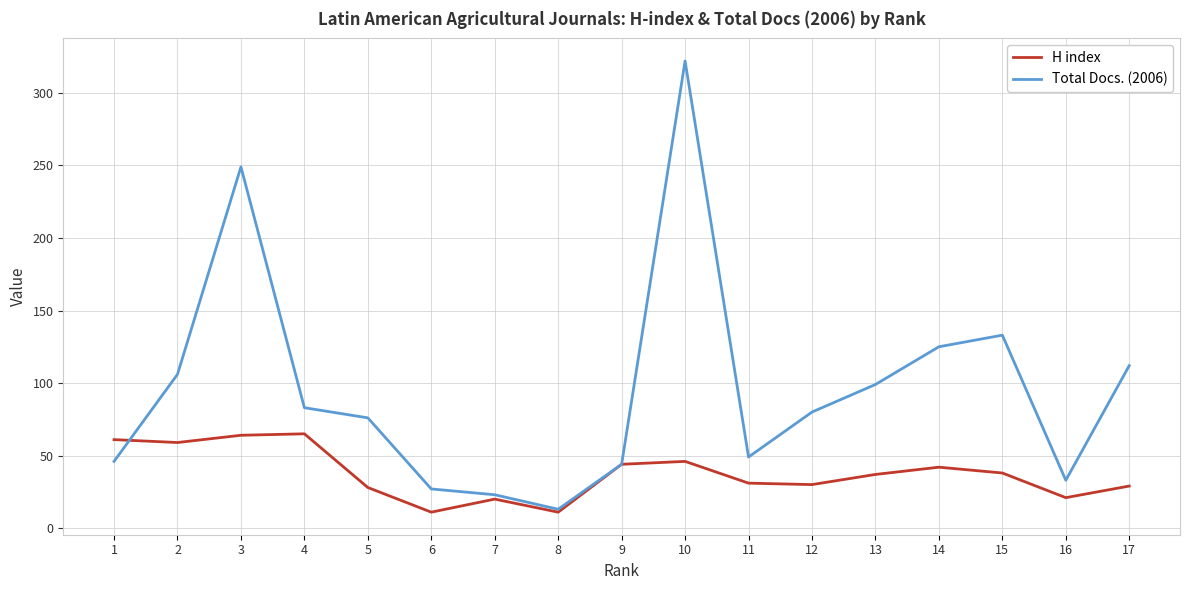

At 11, list the series in order from largest to smallest.

Total Docs. (2006), H index